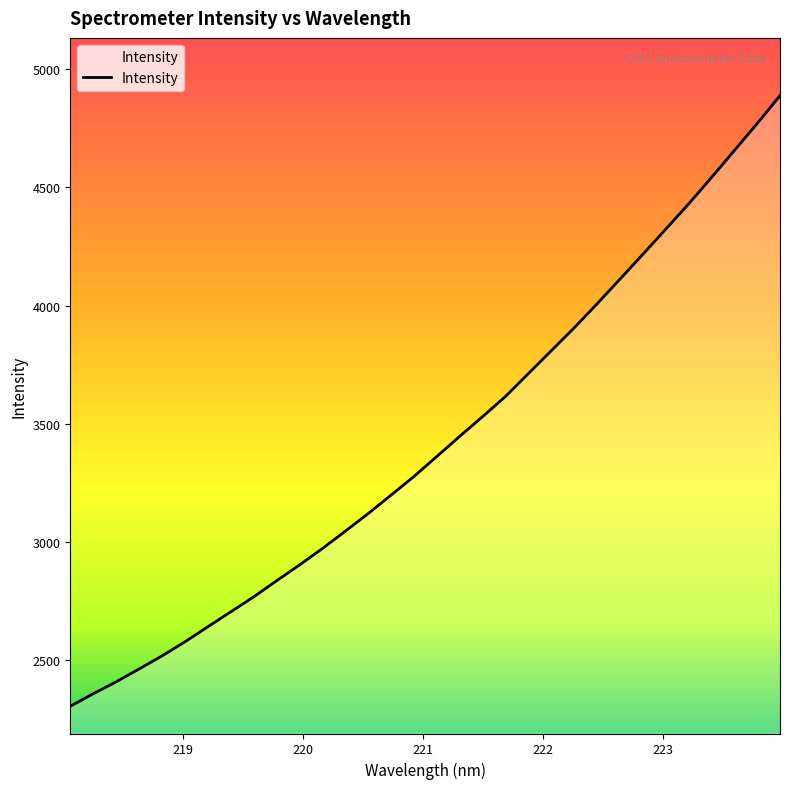

Does the chart display data point markers on the line(s)?

No